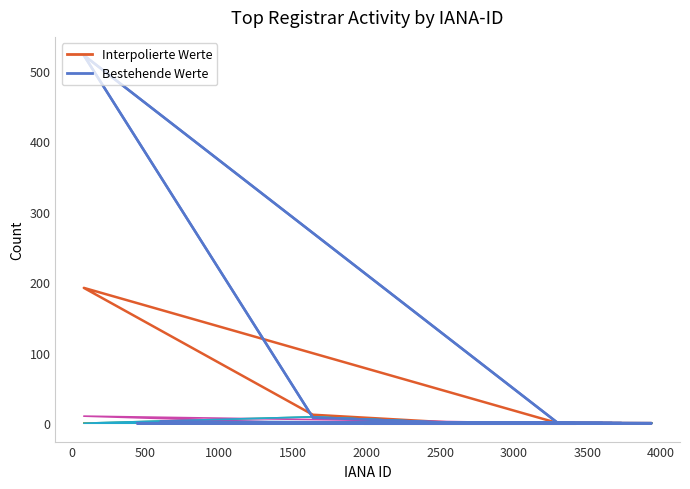

True or false: attempted-adds and total-domains intersect in this chart.

False